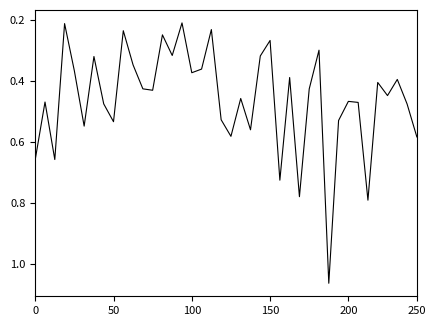

What is the difference between the maximum and minimum values?

0.9